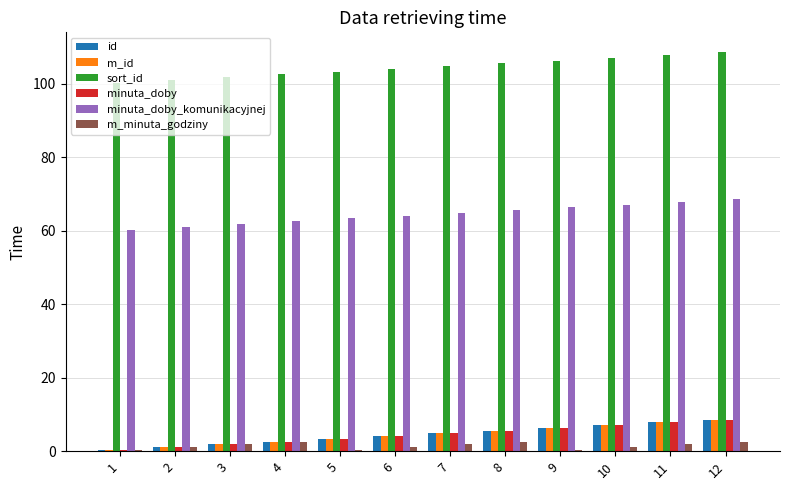

What is the maximum value for sort_id?

108.6